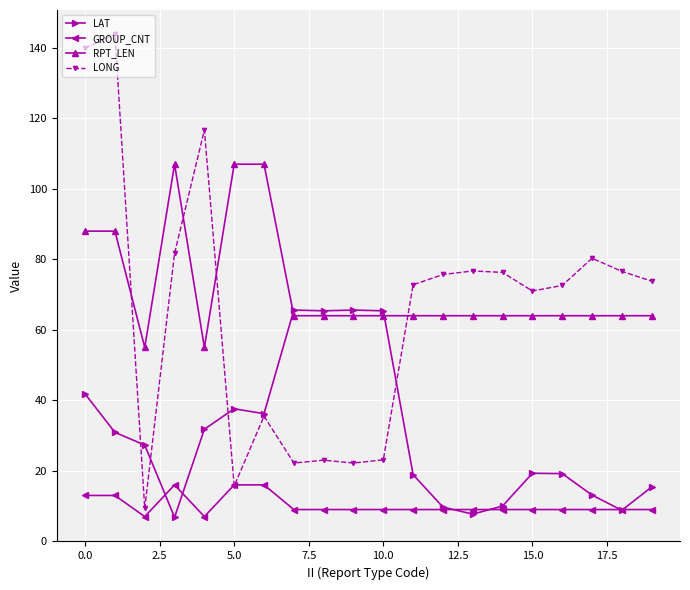

List the series in order of their peak value, highest first.

LONG, RPT_LEN, LAT, GROUP_CNT